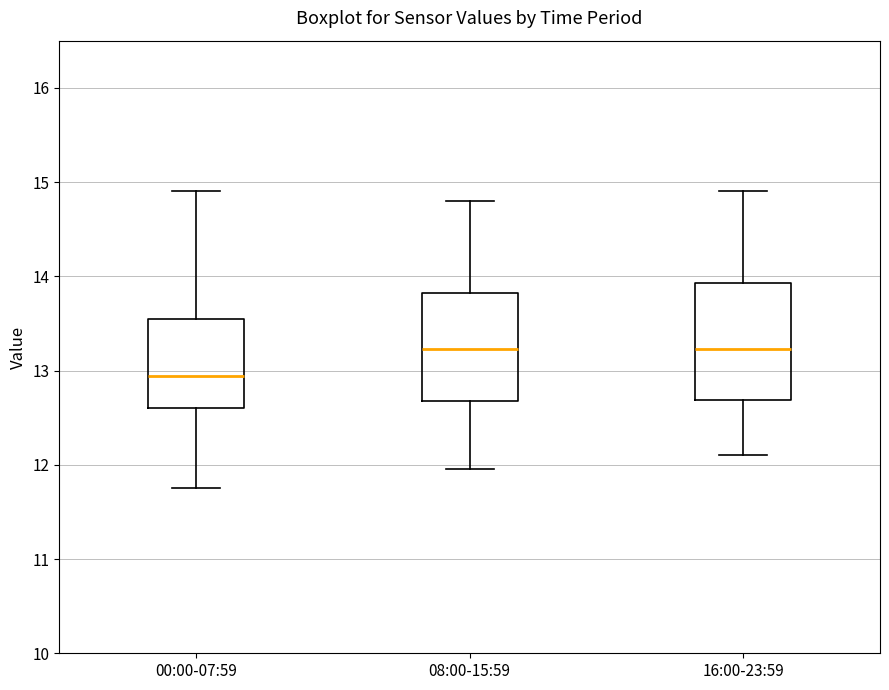

Reading left to right, read every box against the y-axis: the position of its median line, the range the box covers, and the ends of its whiskers. The values are not printed on the chart, so give them approximately, as read against the axis.

00:00-07:59: median 12.9, box 12.6 to 13.5, whiskers 11.8 to 14.9
08:00-15:59: median 13.2, box 12.7 to 13.8, whiskers 12.0 to 14.8
16:00-23:59: median 13.2, box 12.7 to 13.9, whiskers 12.1 to 14.9